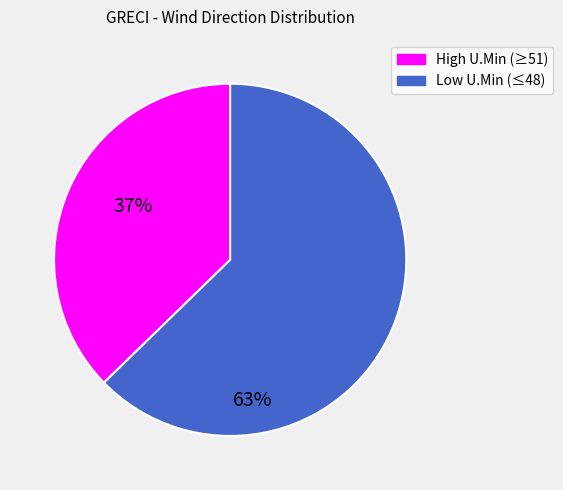

Does any single category account for the majority?

Yes